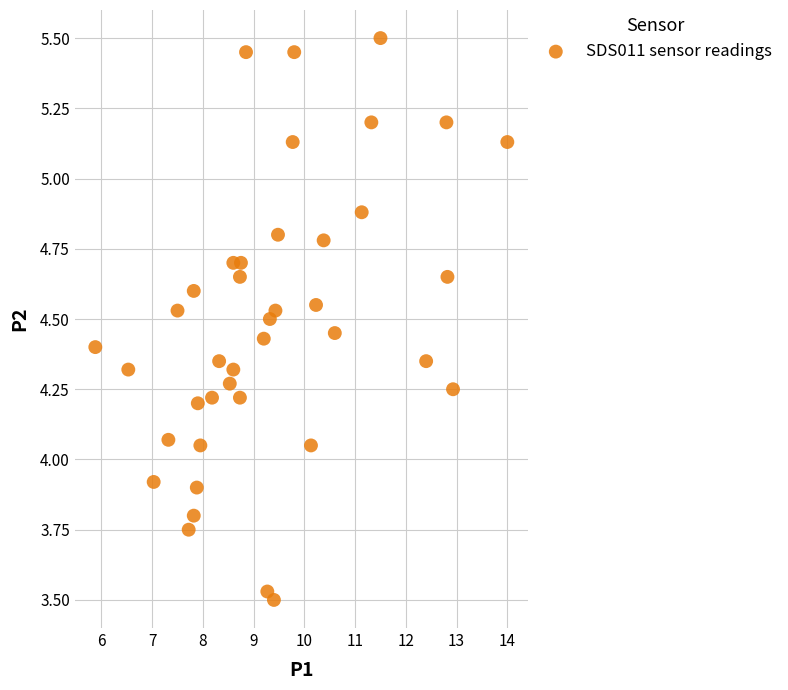

What is the range of X values (max minus min)?

8.1